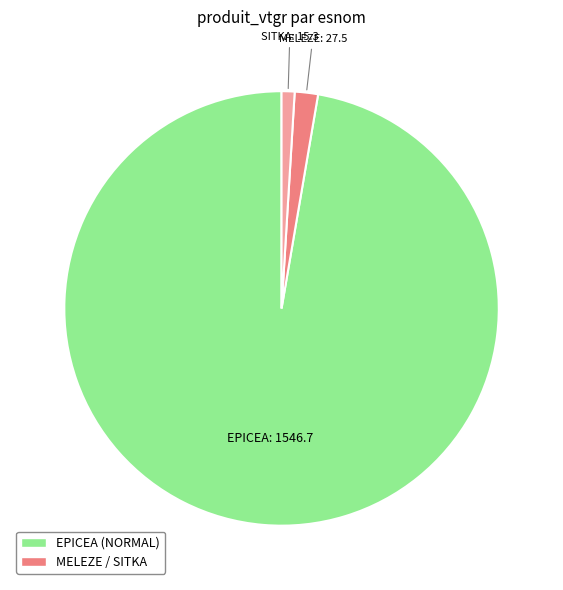

How many slices are in this pie chart?

3